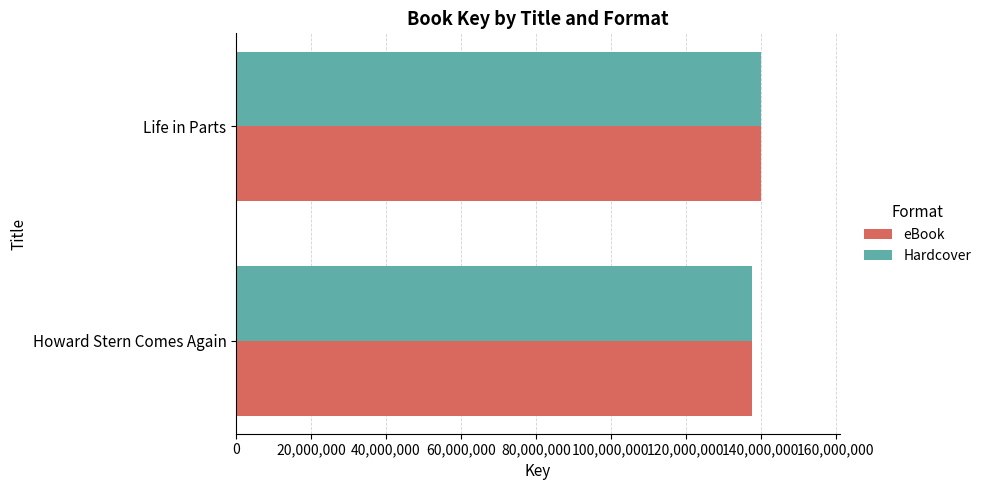

What is the minimum value for Hardcover?

137744452